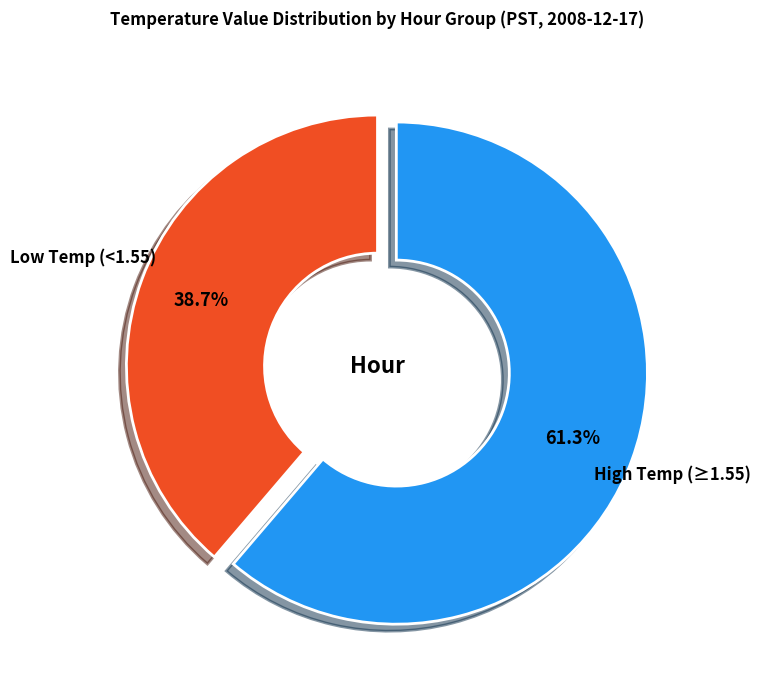

Which category has the biggest portion of the pie?

High Temp (≥1.55)